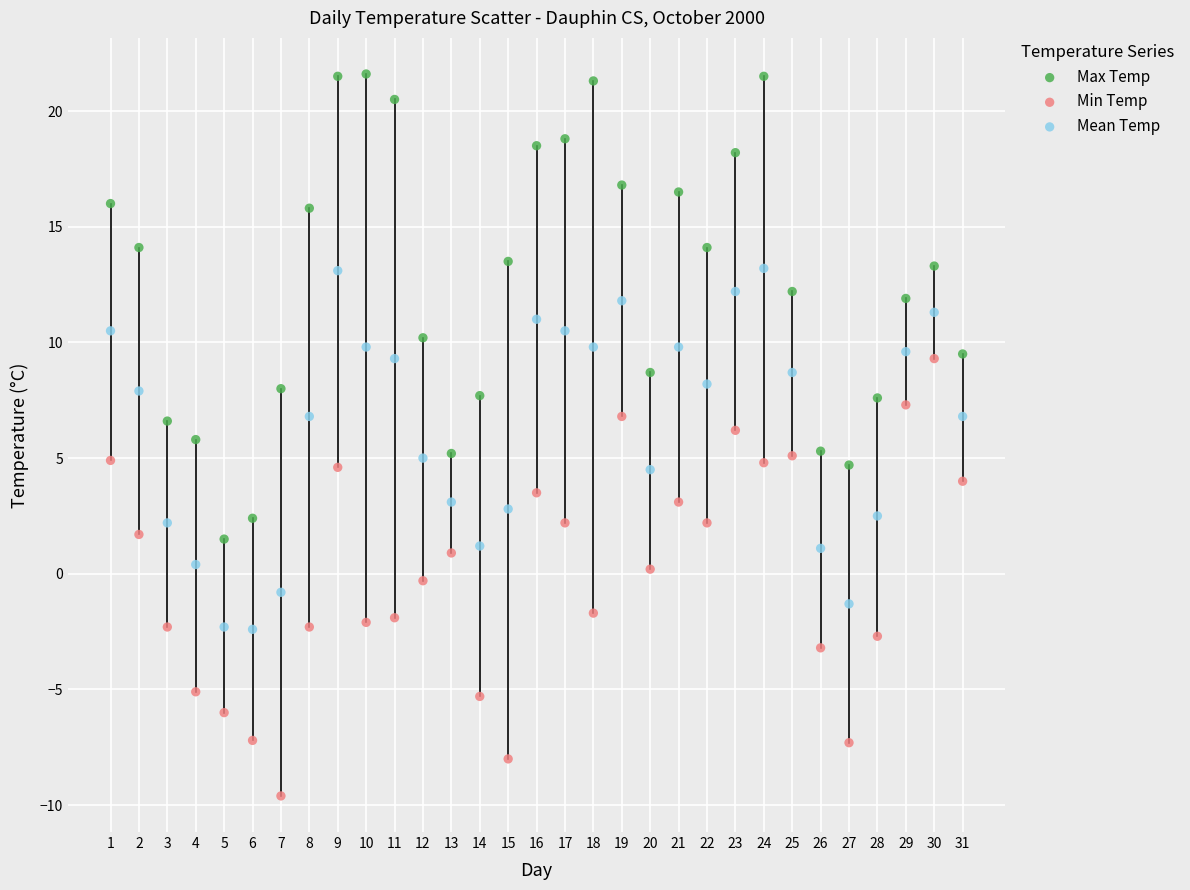

Which series has the largest Y range (max minus min)?

Max Temp